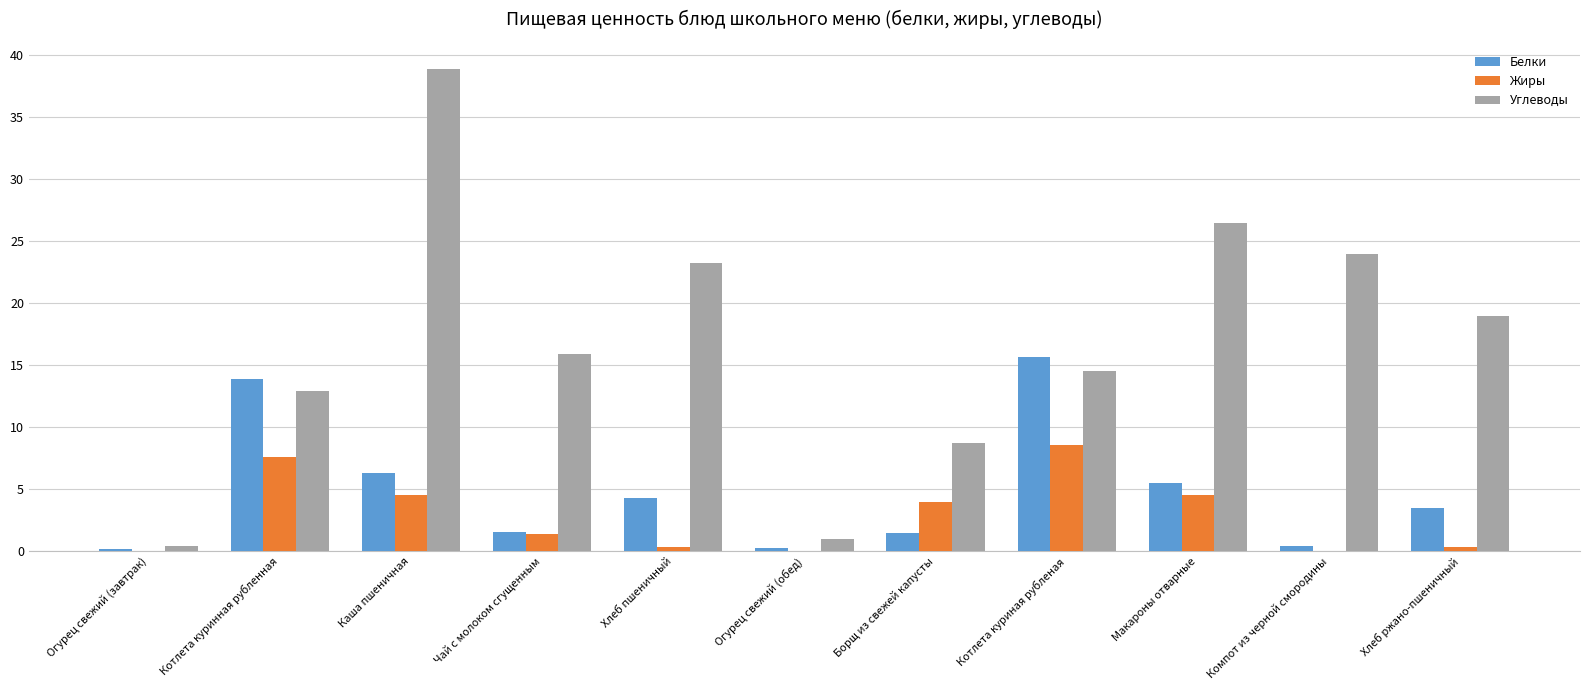

Where does the Жиры series first go above 1?

Котлета куринная рубленная